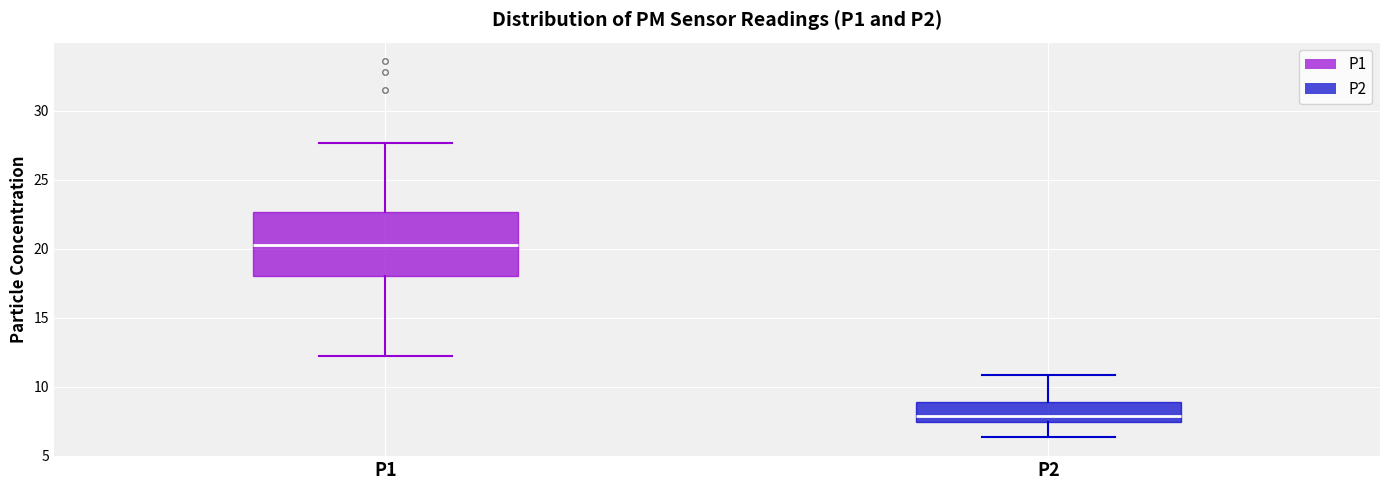

Reading left to right, read every box against the y-axis: the position of its median line, the range the box covers, and the ends of its whiskers. The values are not printed on the chart, so give them approximately, as read against the axis.

P1: median 20.5, box 18.0 to 22.5, whiskers 12.0 to 27.5
P2: median 8.0, box 7.5 to 9.0, whiskers 6.5 to 11.0